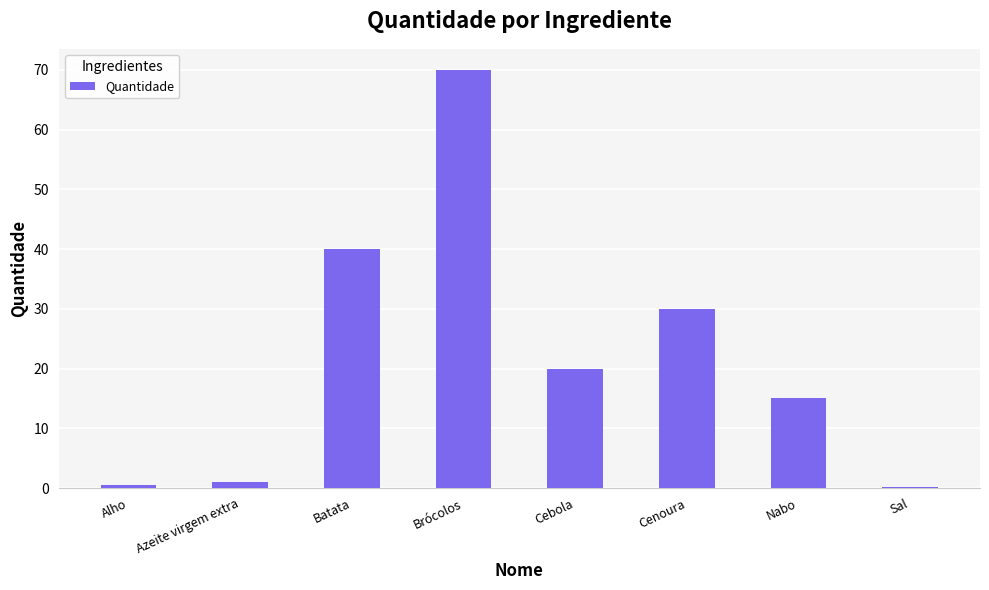

Are the bars grouped side by side (vs. stacked)?

No